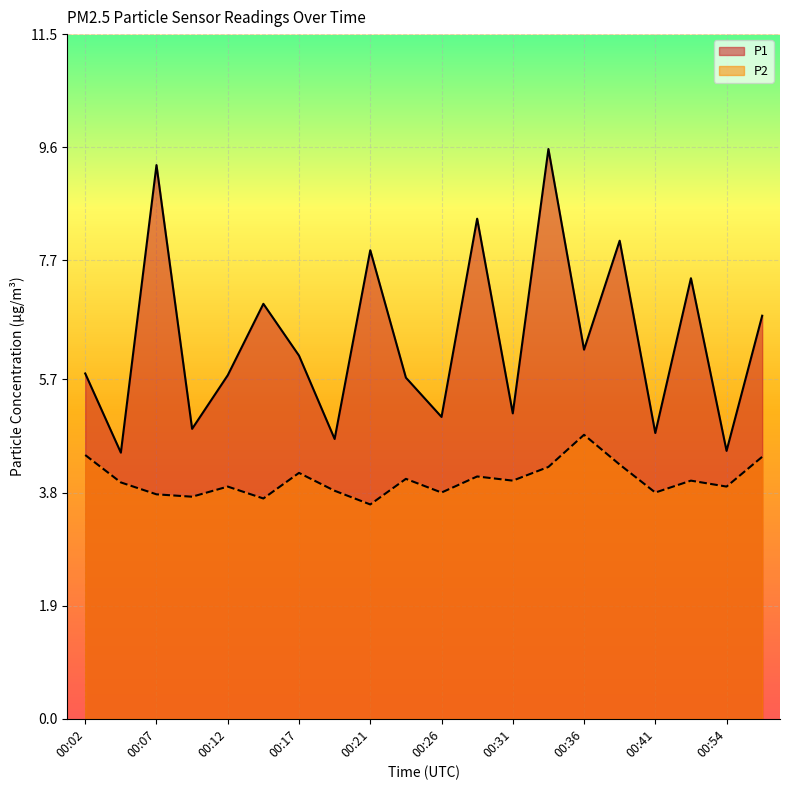

What is the sum of all P2 values?

80.3